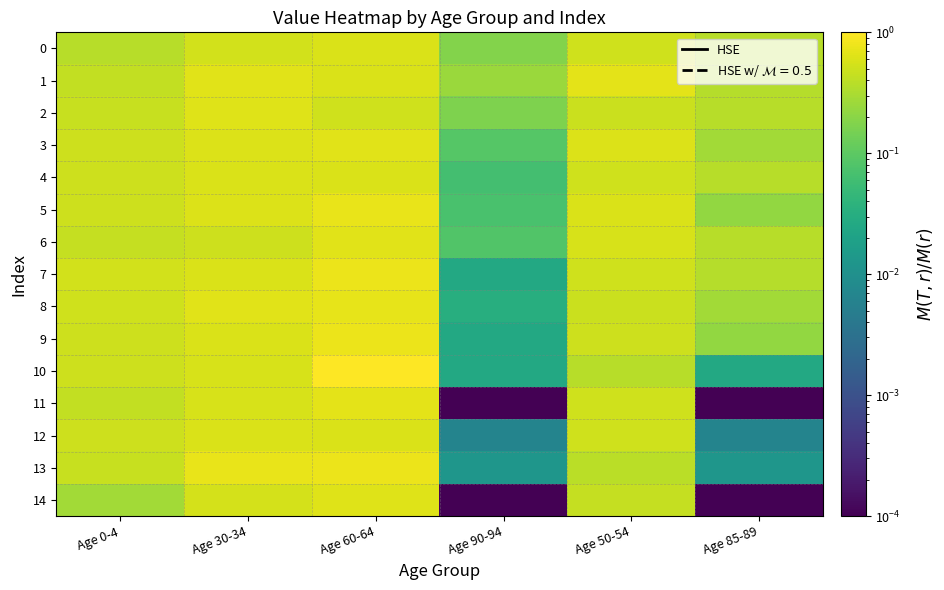

At which category does the chart reach its peak across all series?

Age 60-64